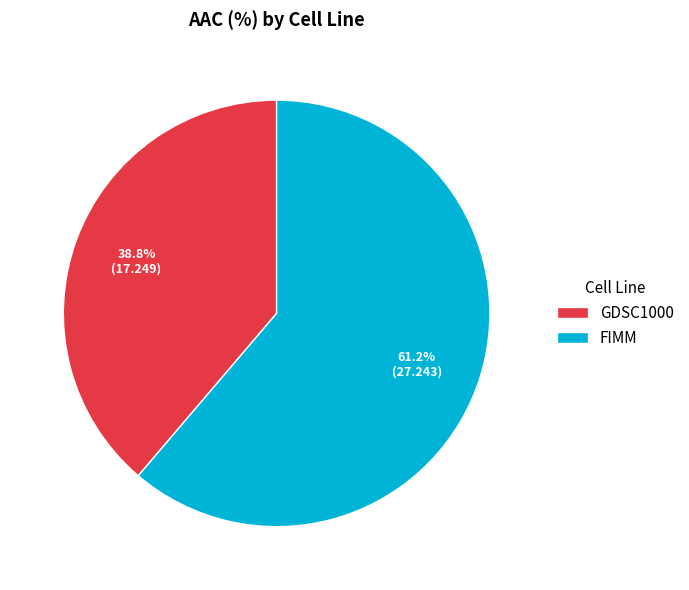

Is it true that GDSC1000 is 47% of the pie?

False